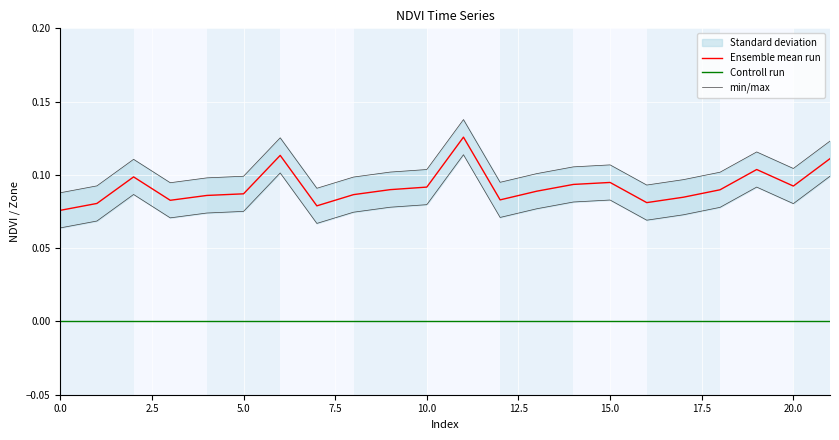

True or false: min/max and Ensemble mean run intersect in this chart.

False